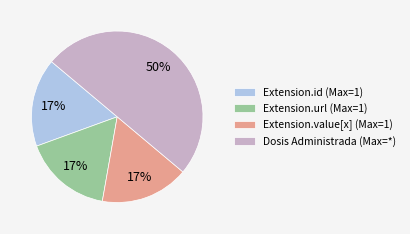

To the nearest percent, what is the average slice percentage?

25%